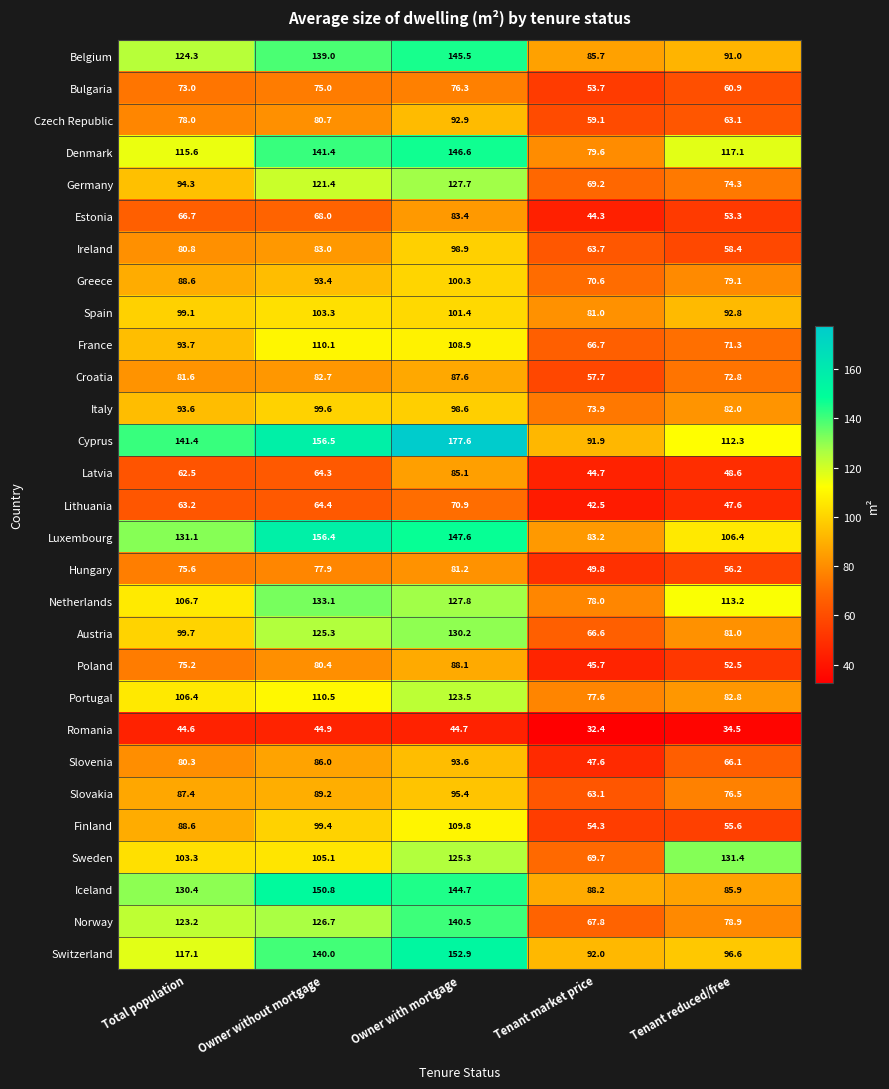

Which category has the lowest value in the Slovenia series?

Tenant market price